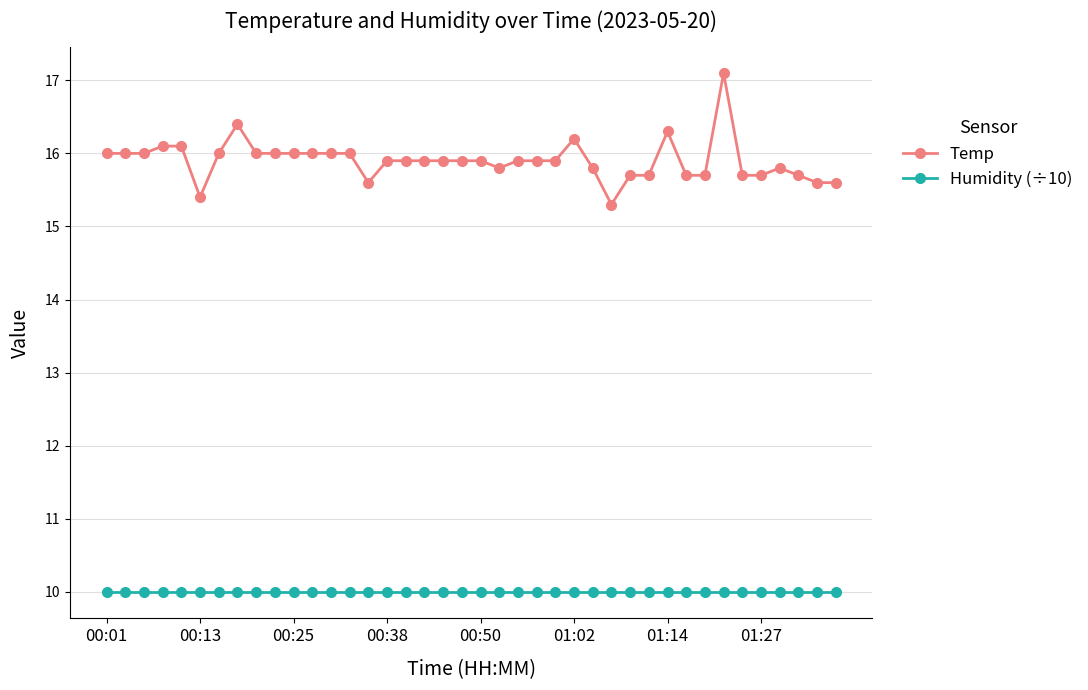

How many lines are shown in the chart?

2